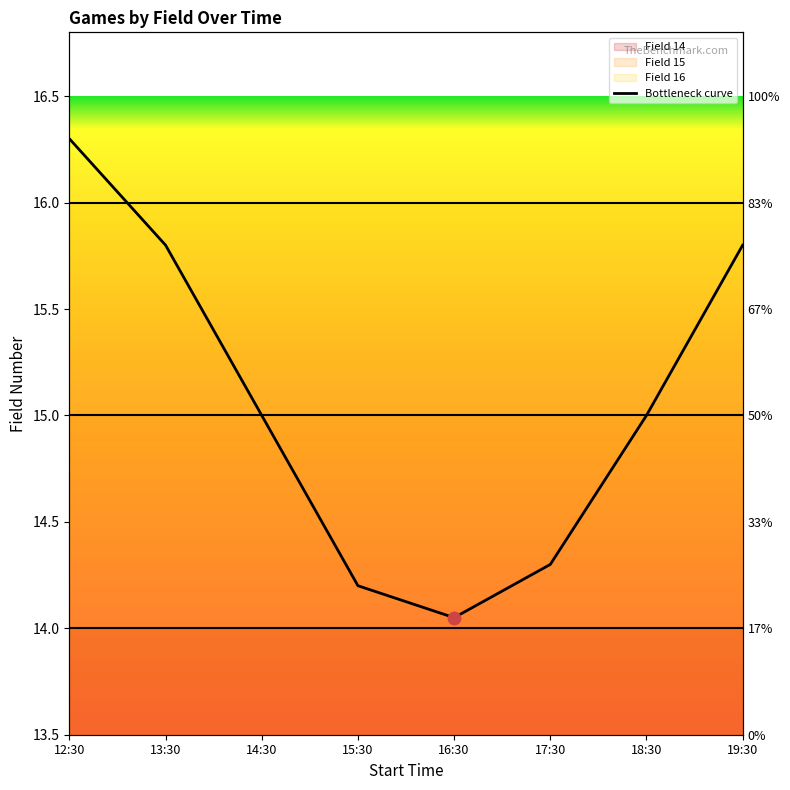

Which has a higher value, 17:30 or 19:30?

19:30